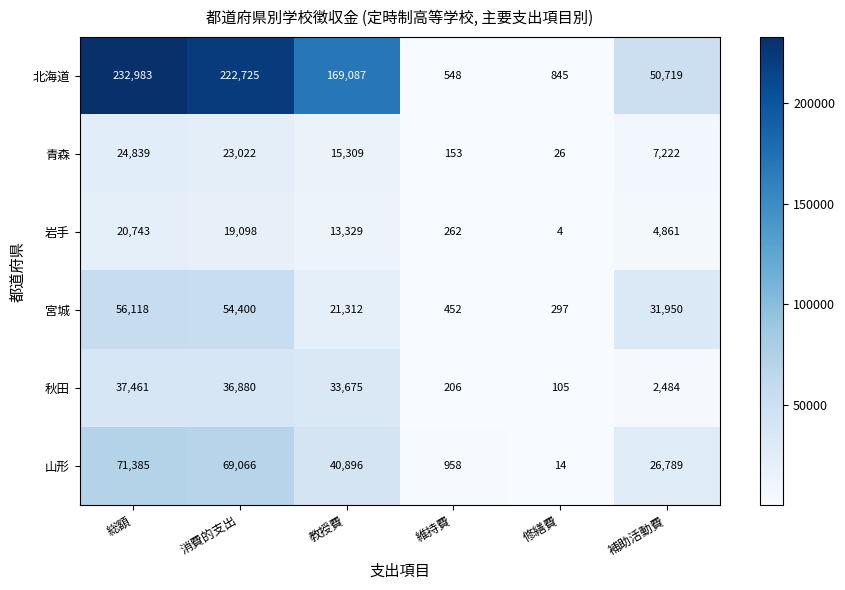

At which label does 北海道 reach its peak?

総額